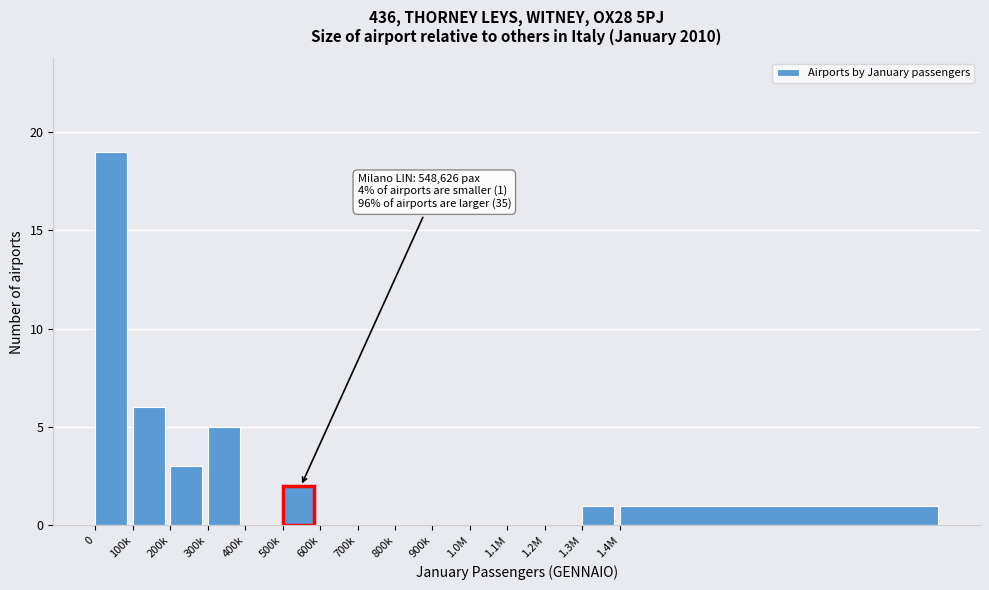

Reading right to left, list all the values displayed in this chart.

1.4M=1	1.3M=1	1.2M=0	1.1M=0	1.0M=0	900k=0	800k=0	700k=0	600k=0	500k=2	400k=0	300k=5	200k=3	100k=6	0=19